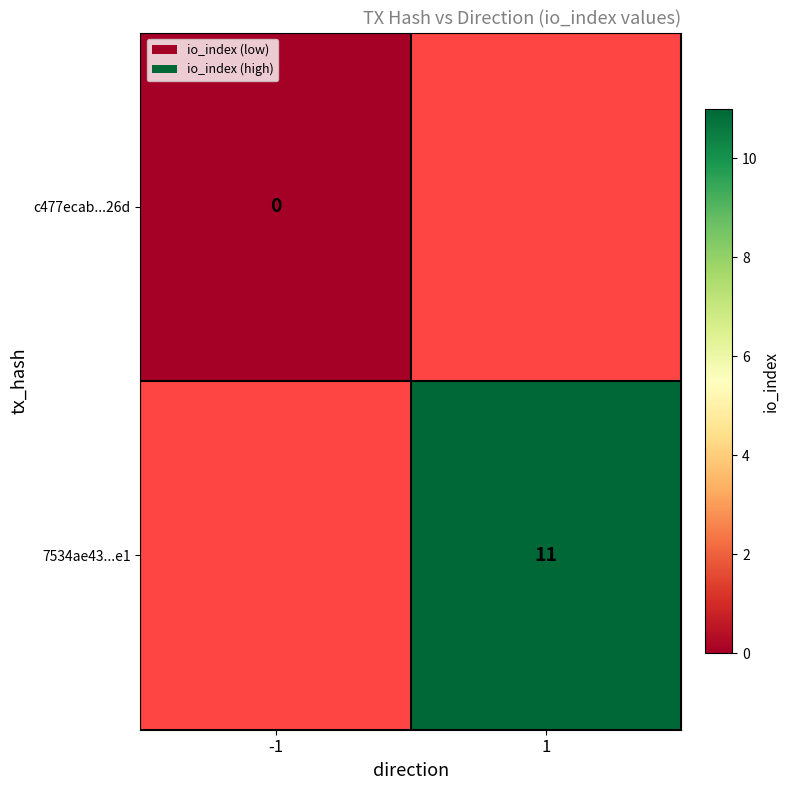

True or false: 7534ae43...e1 has a value of 2.3 at 1.

False